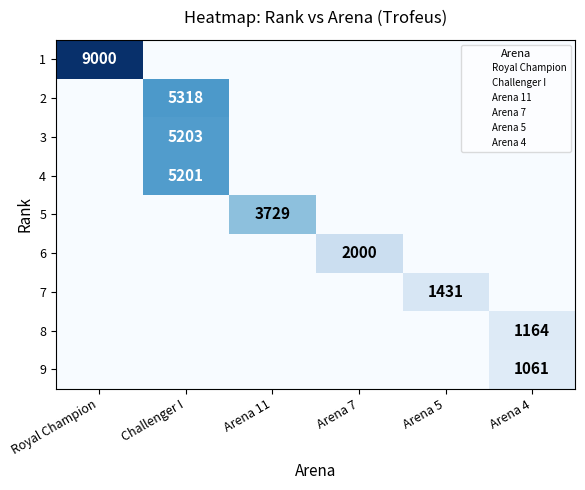

At which category is the sum across all series the highest?

Challenger I